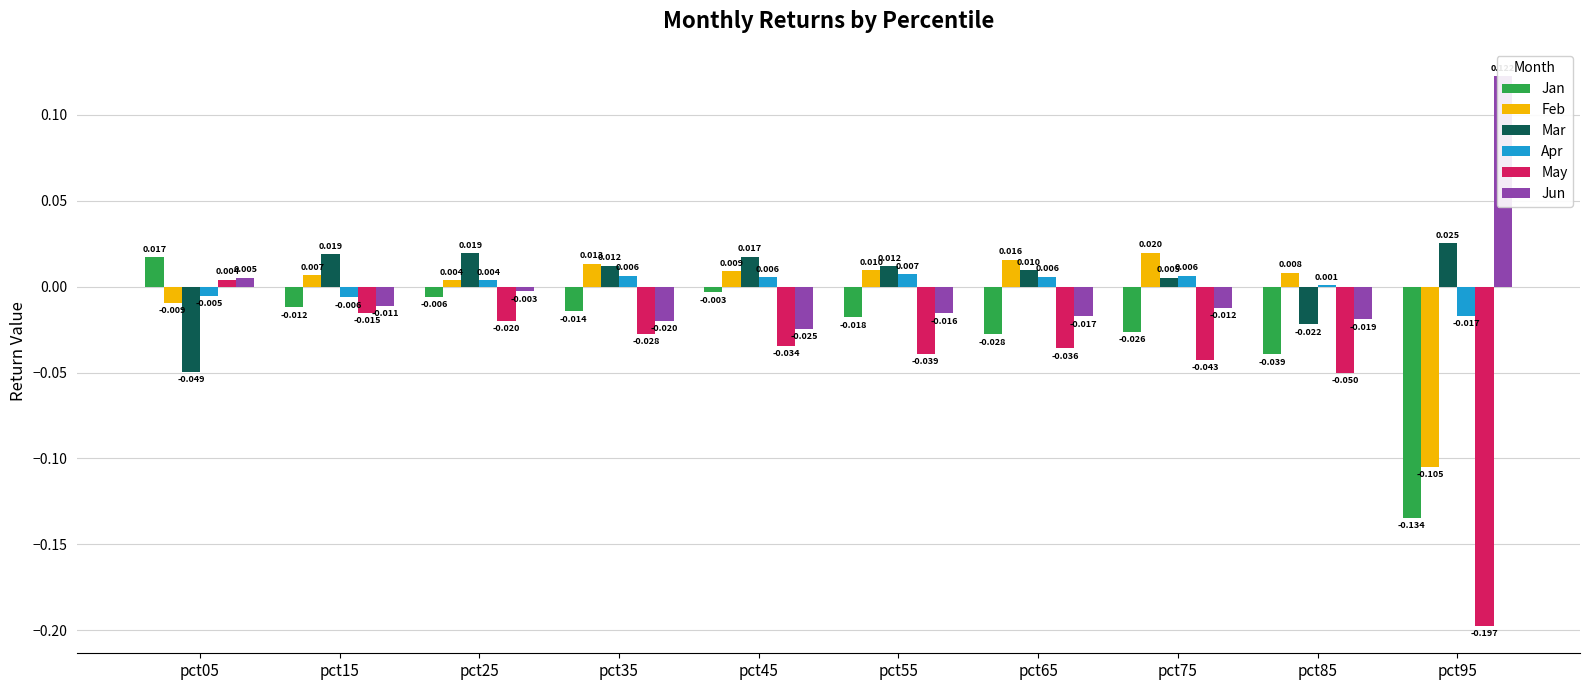

Reading right to left, transcribe all the data shown in this chart.

Jan: -0.1	-0.0	-0.0	-0.0	-0.0	-0.0	-0.0	-0.0	-0.0	0.0
Feb: -0.1	0.0	0.0	0.0	0.0	0.0	0.0	0.0	0.0	-0.0
Mar: 0.0	-0.0	0.0	0.0	0.0	0.0	0.0	0.0	0.0	-0.0
Apr: -0.0	0.0	0.0	0.0	0.0	0.0	0.0	0.0	-0.0	-0.0
May: -0.2	-0.1	-0.0	-0.0	-0.0	-0.0	-0.0	-0.0	-0.0	0.0
Jun: 0.1	-0.0	-0.0	-0.0	-0.0	-0.0	-0.0	-0.0	-0.0	0.0